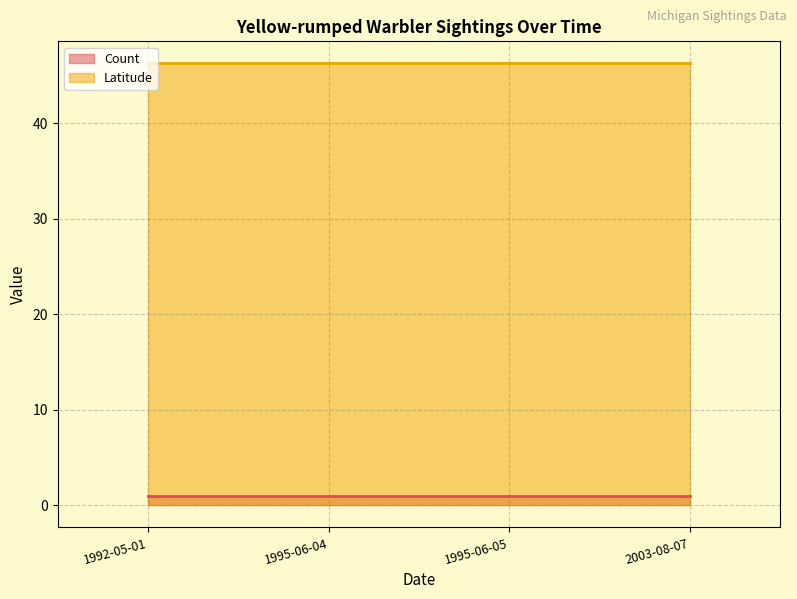

Which category has the lowest value across all series?

1992-05-01